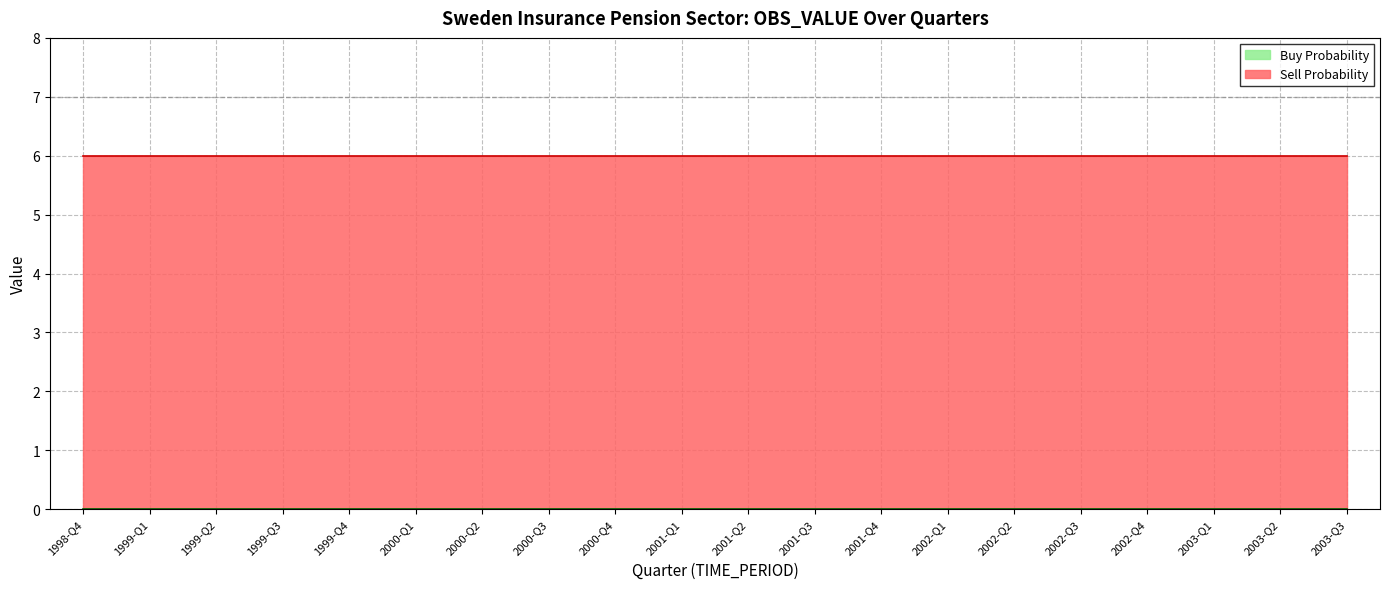

Which series has the largest total across all categories?

Sell Probability